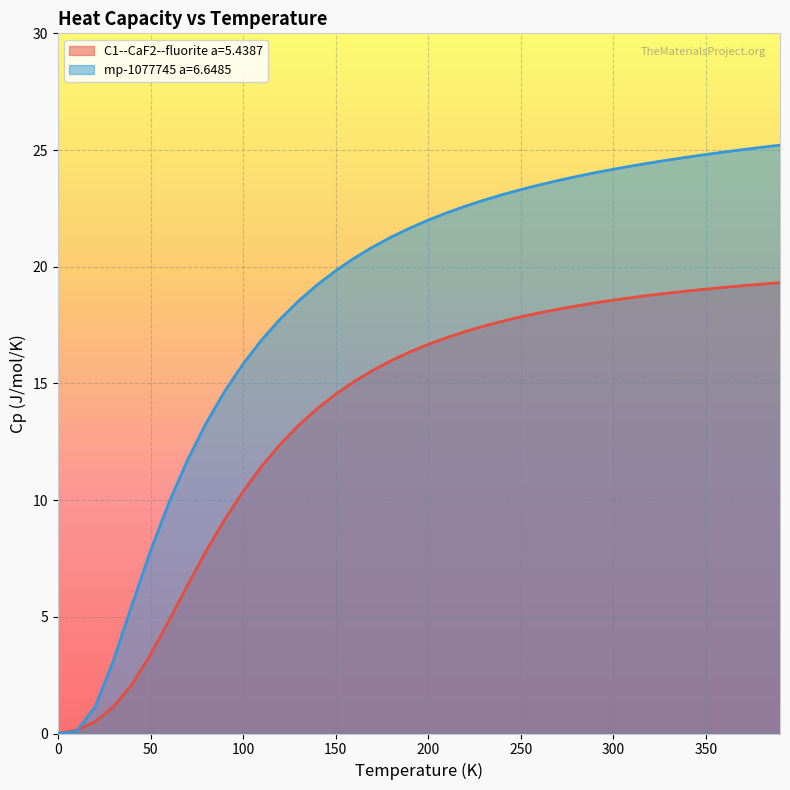

What is the value of the mp-1077745 a=6.6485 point at the 39th from the left?

25.1